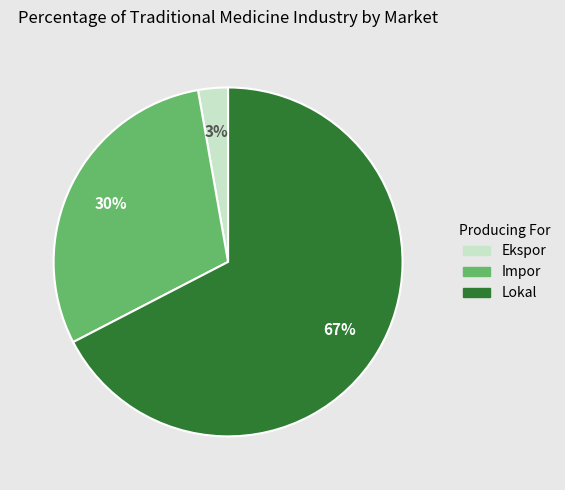

Which slice is the largest?

Lokal